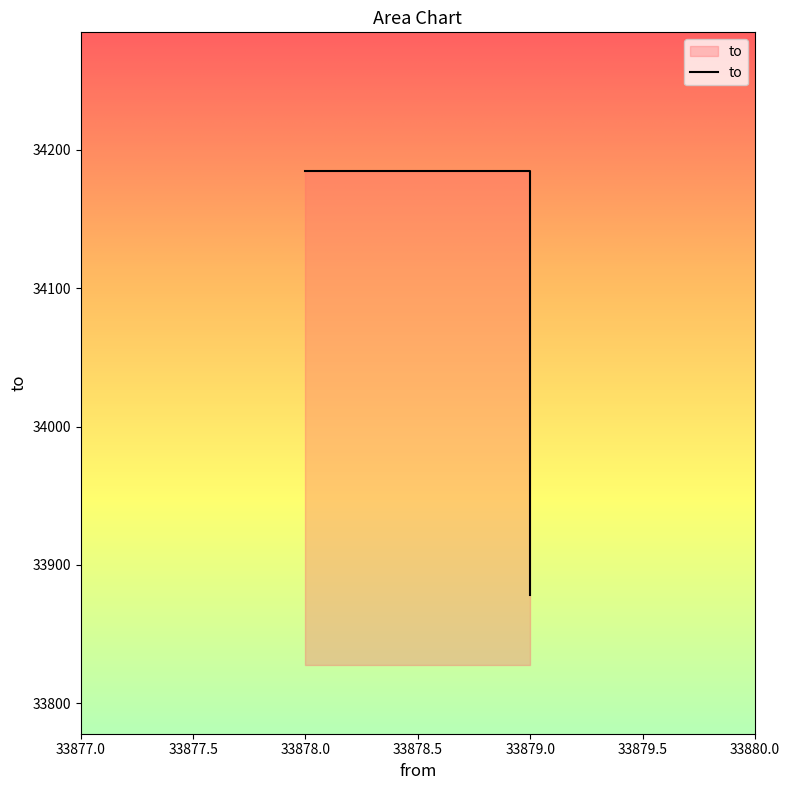

What is the value of the 1st point from the left?

34185